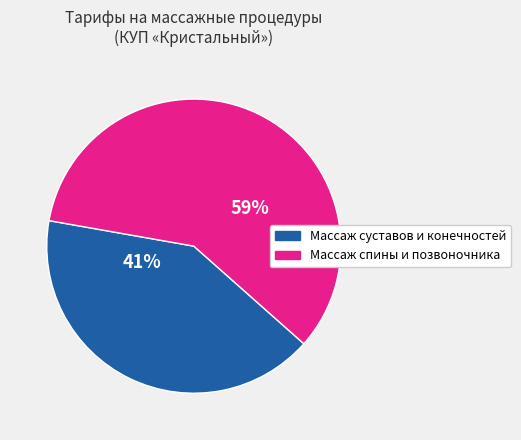

Is there a majority slice in this chart?

Yes